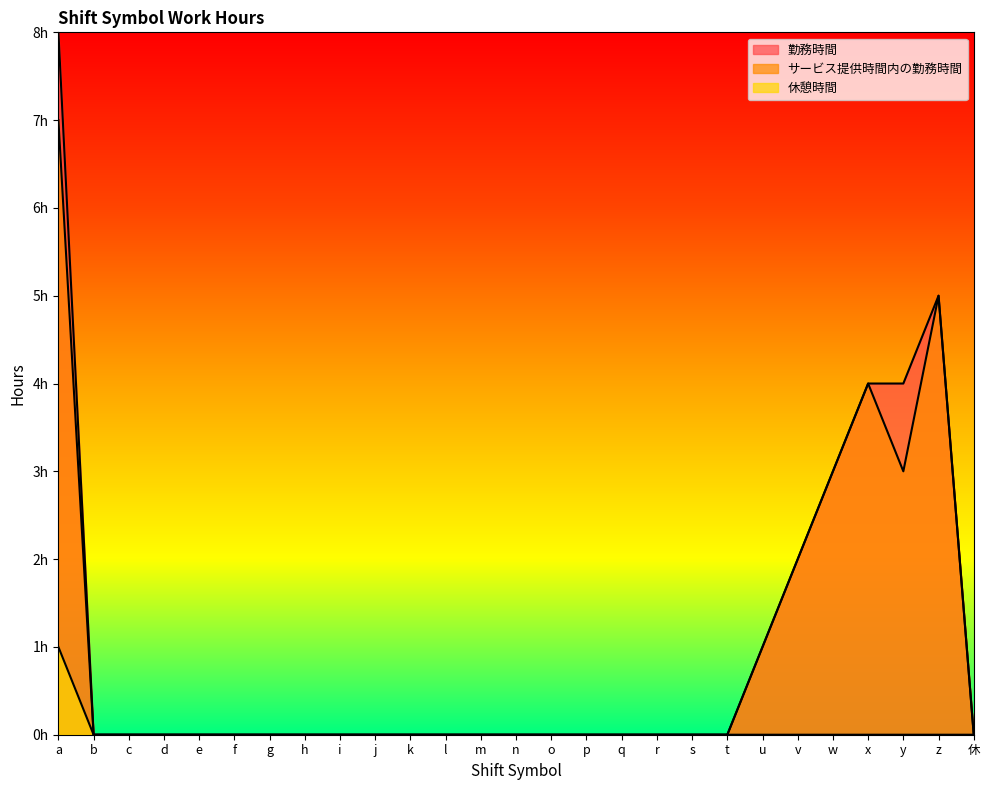

True or false: 勤務時間 and サービス提供時間内の勤務時間 cross at least once.

False